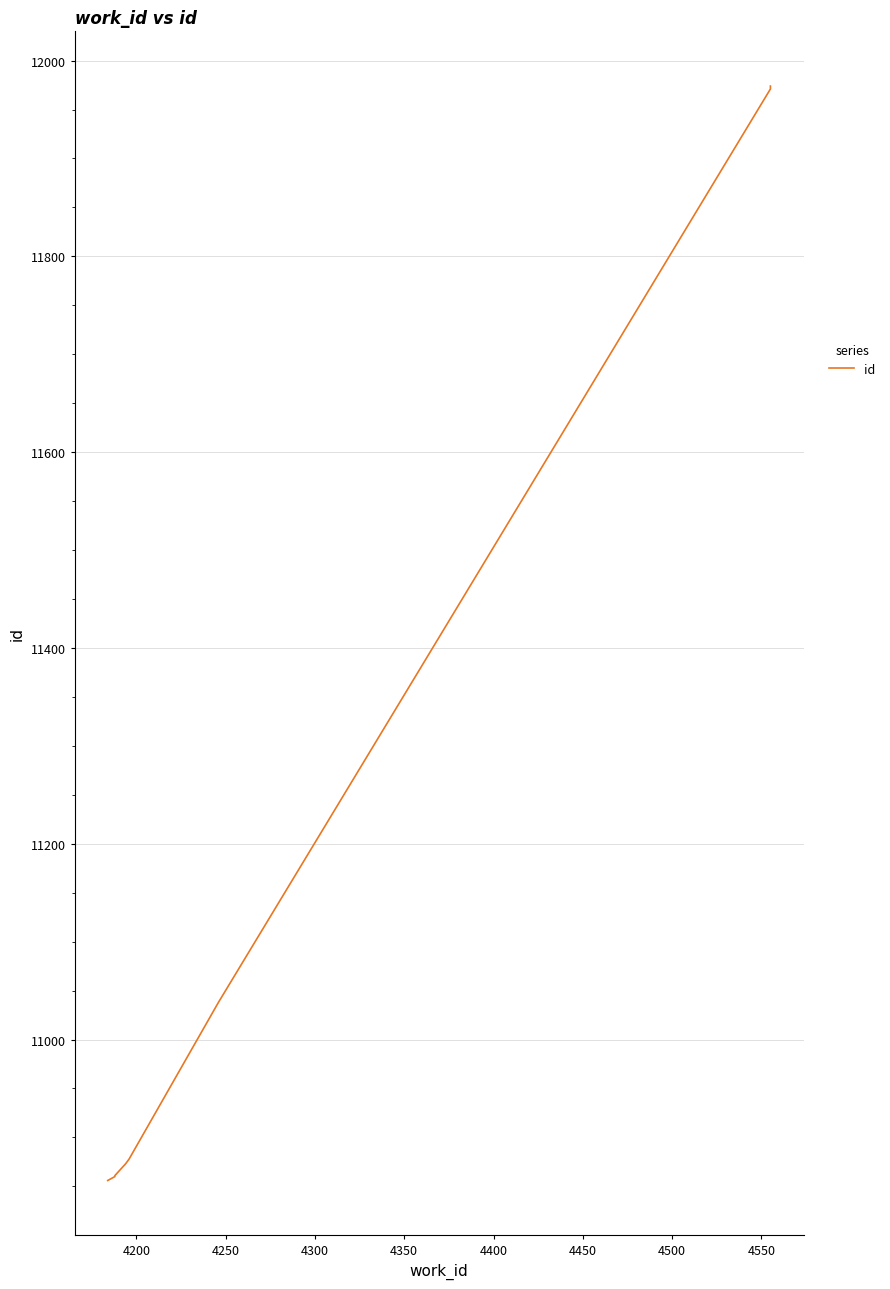

Which has a higher value, 4500 or 4200?

4500